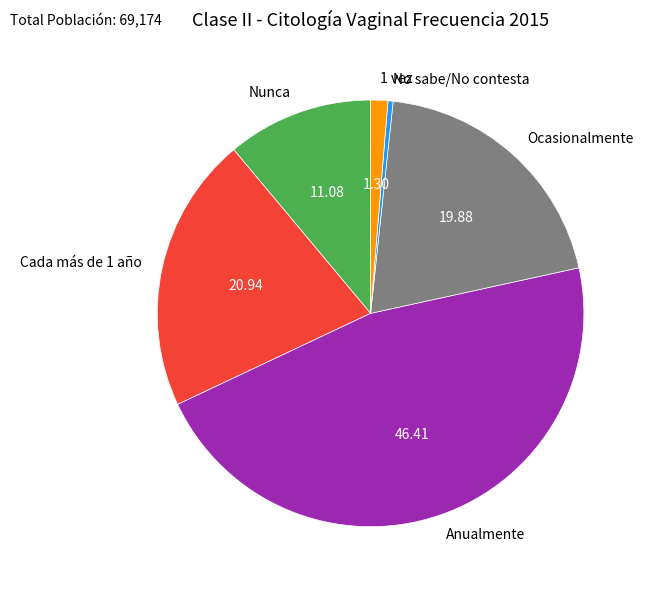

The Nunca slice represents 22% of the pie. True or false?

False